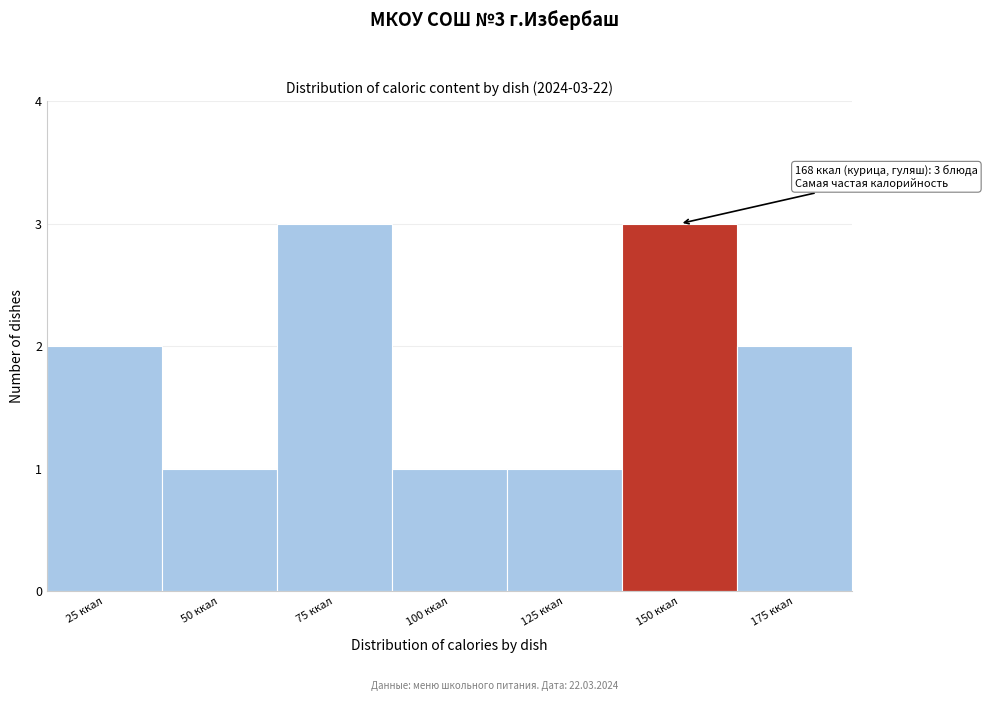

Reading right to left, extract all data points from this chart.

2	3	1	1	3	1	2